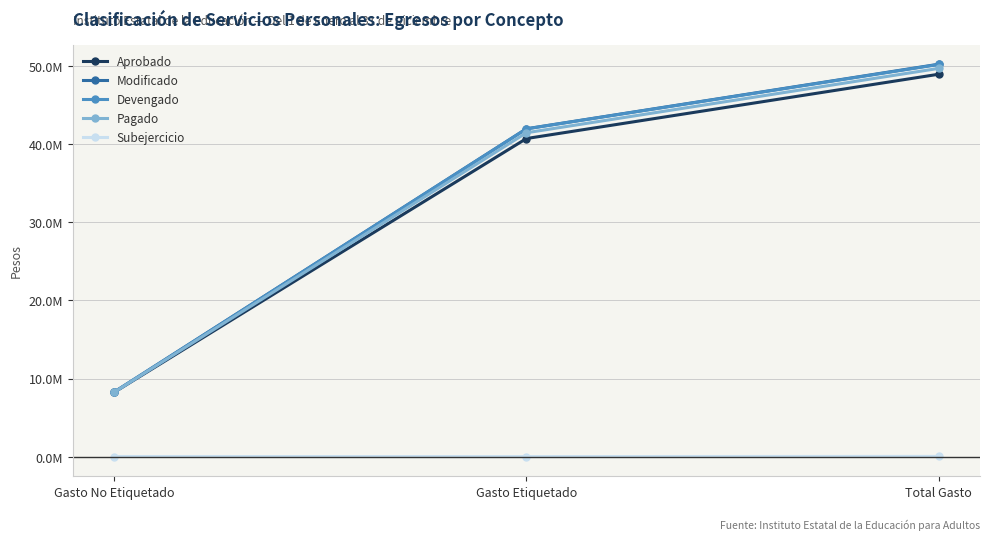

Is it true that Pagado equals 8238458.1 at Gasto No Etiquetado?

True